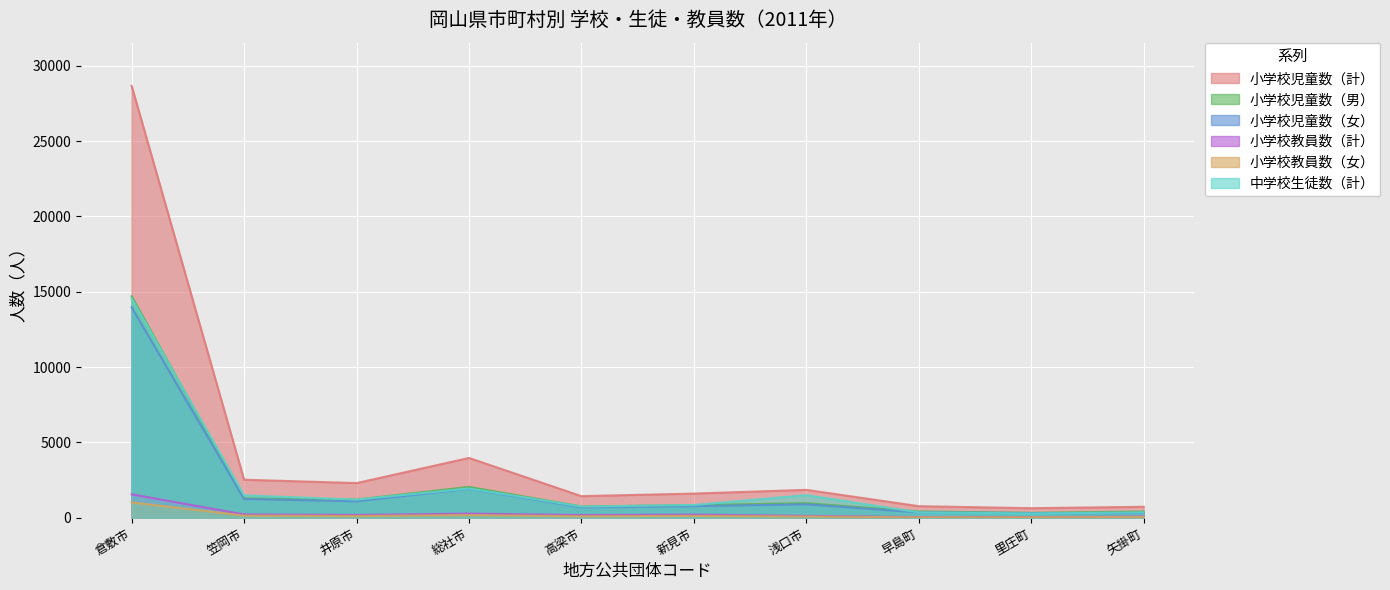

True or false: 小学校児童数（計） and 小学校教員数（計） cross at least once.

False